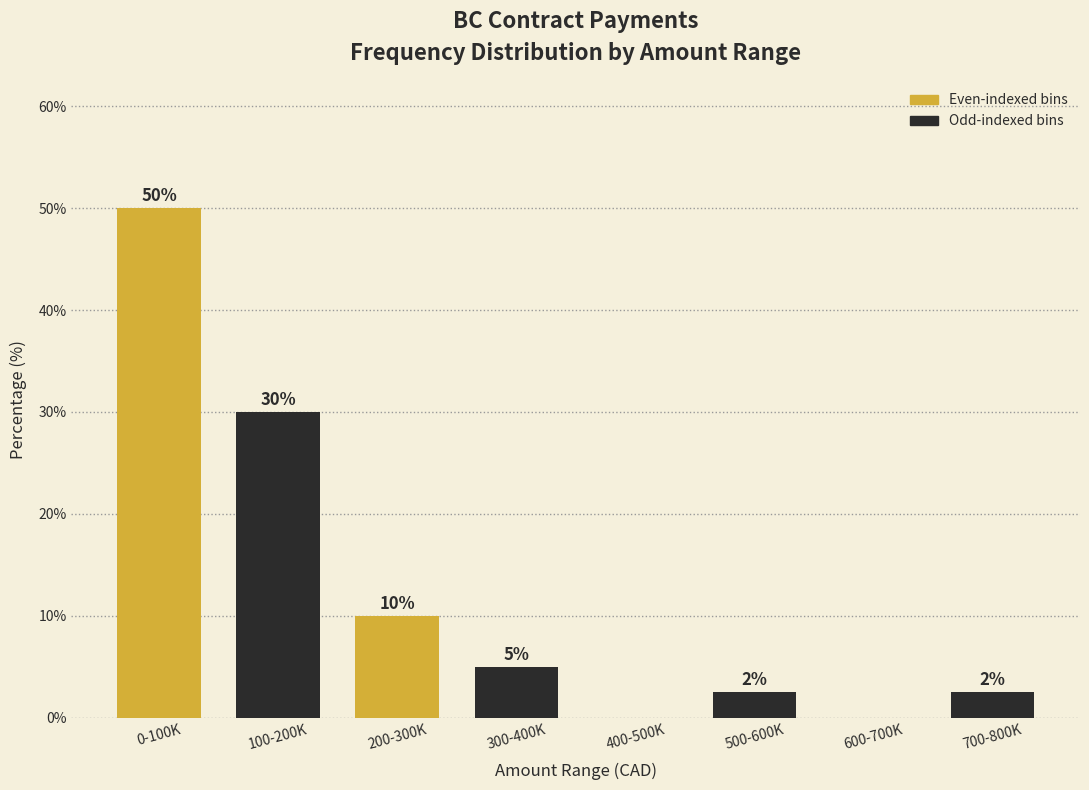

At which label is the value closest to 25?

100-200K